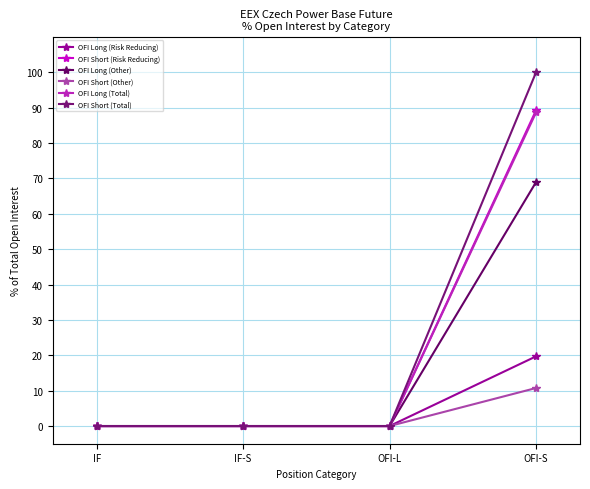

Does the chart have visible grid lines?

Yes